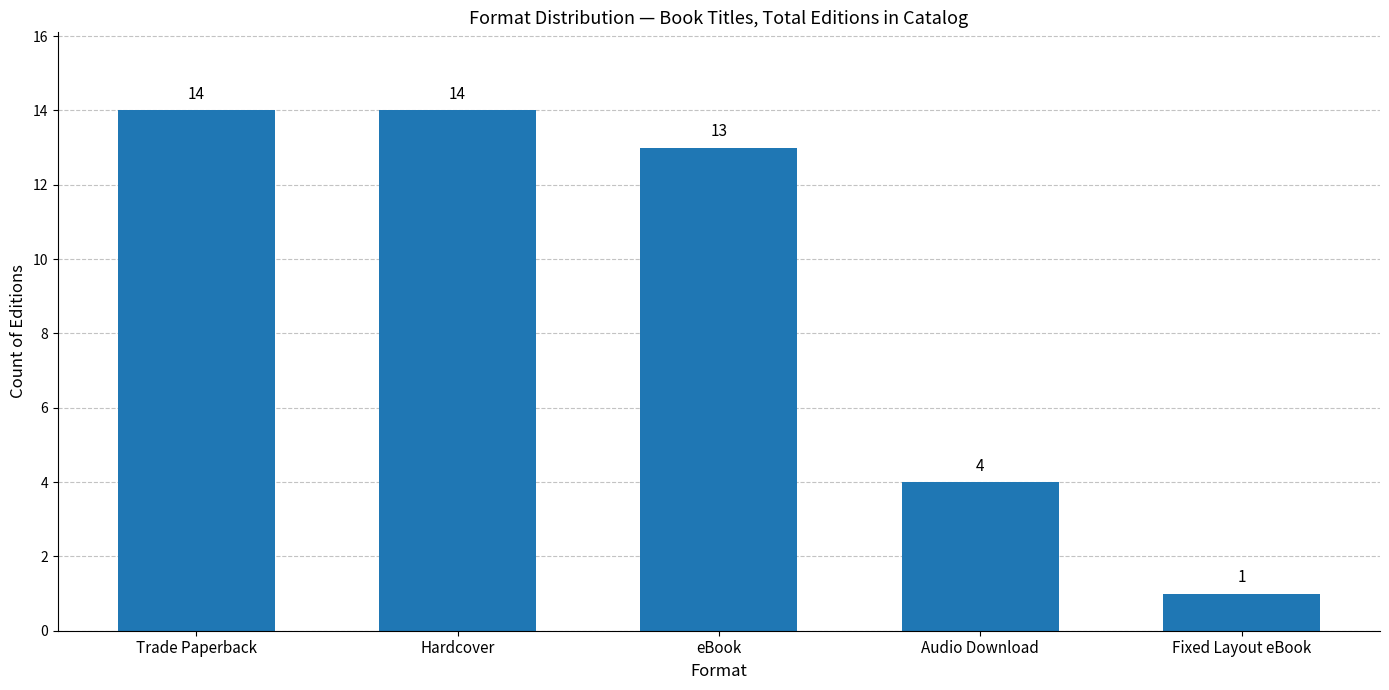

The value at Fixed Layout eBook is 0. True or false?

False